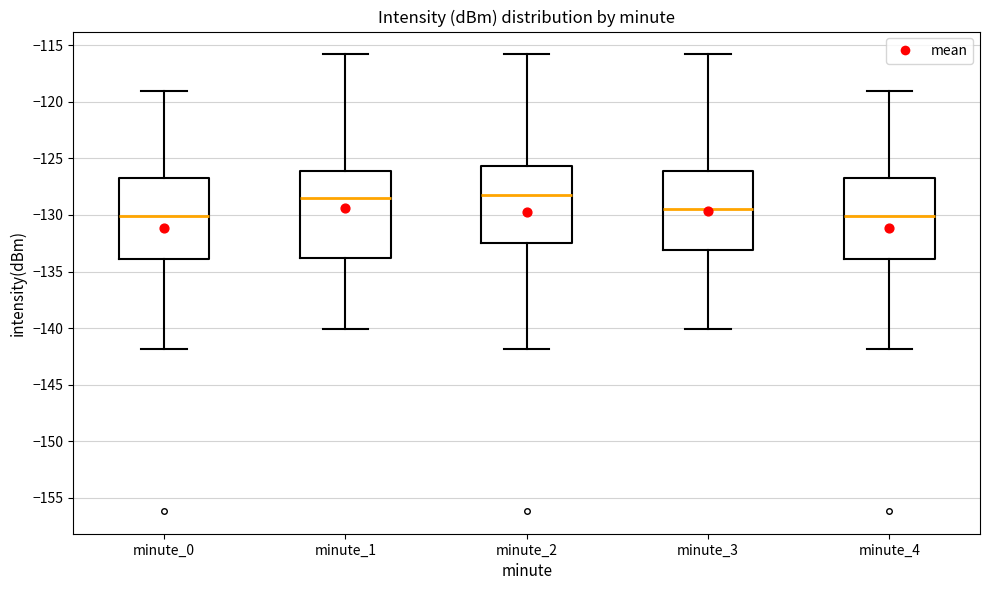

Where does the upper whisker of the box for minute_4 end on the y-axis? The values are not printed on the chart, so give them approximately, as read against the axis.

-119.0